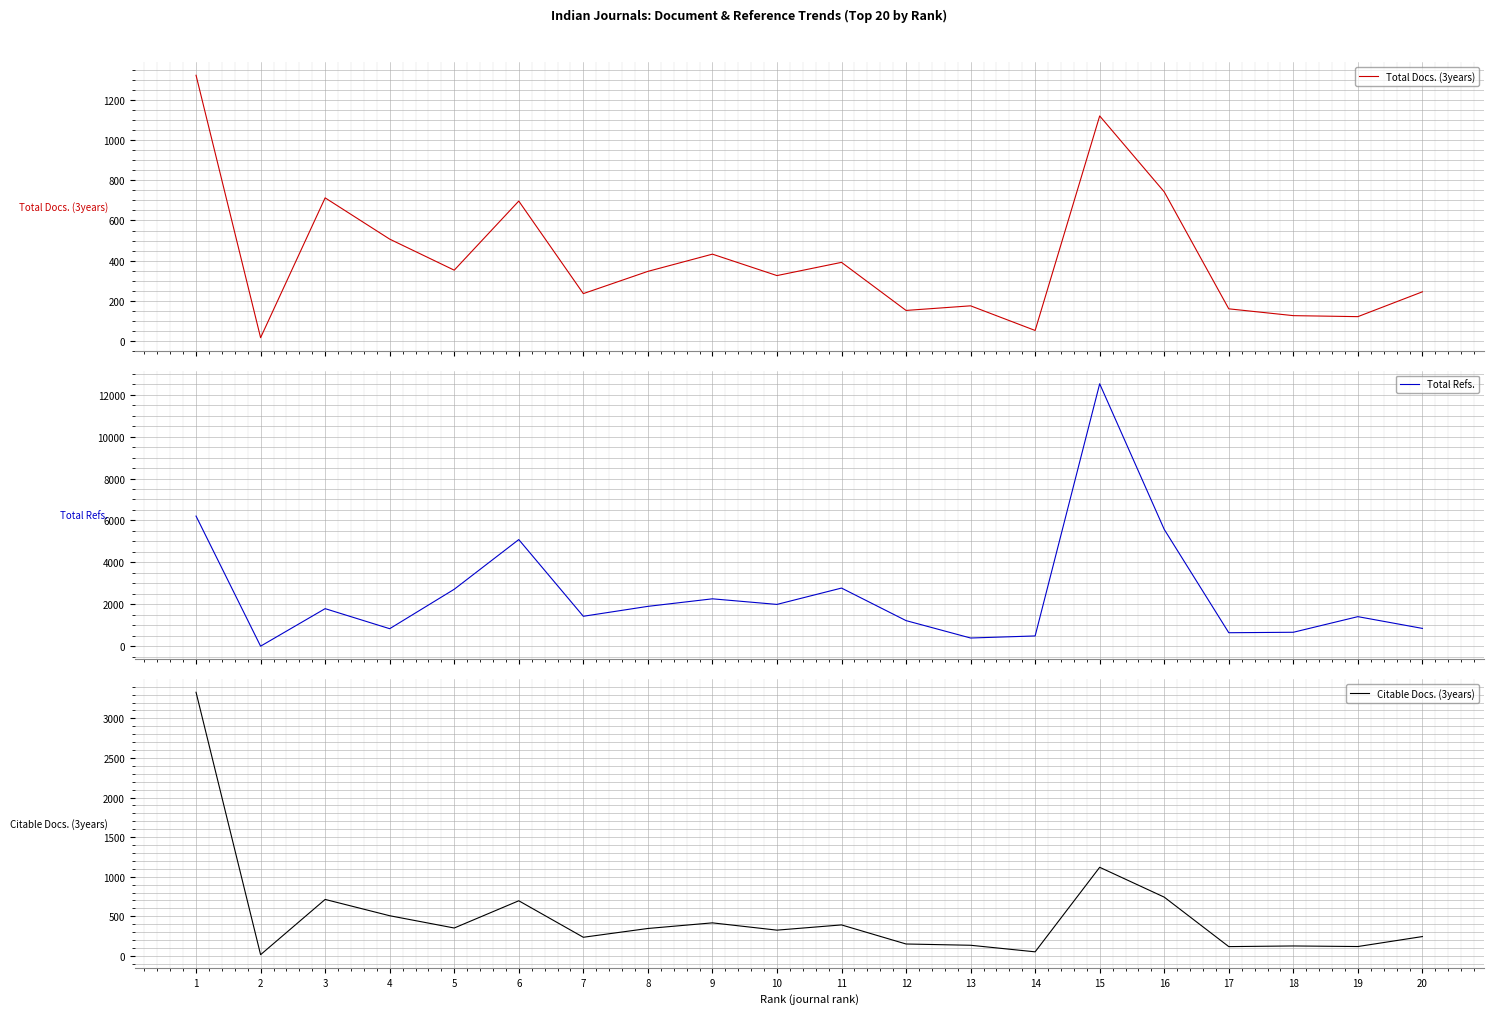

Where is the first local maximum for Total Refs.?

3